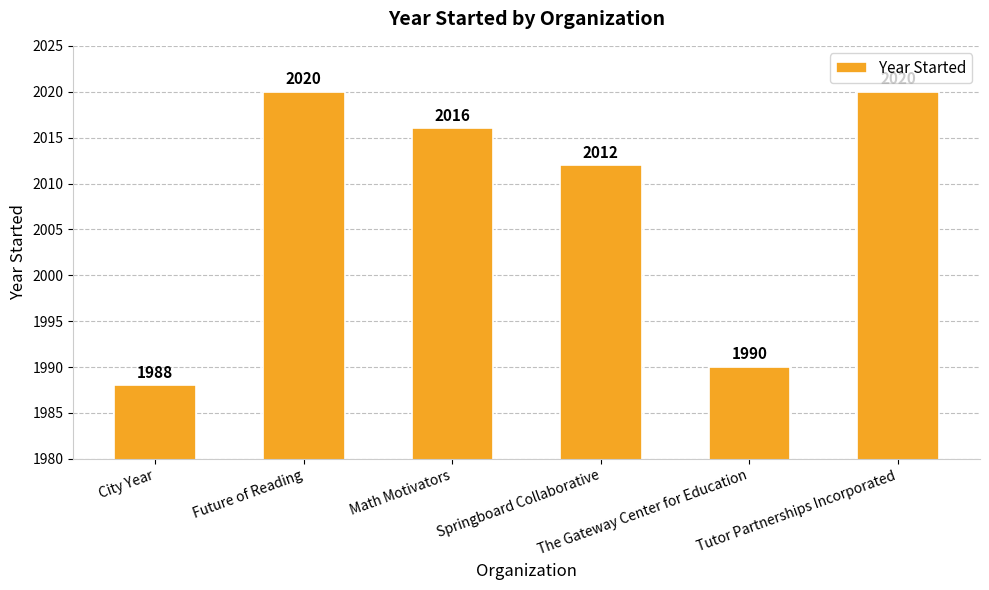

What is the value of the 4th bar from the left?

2012